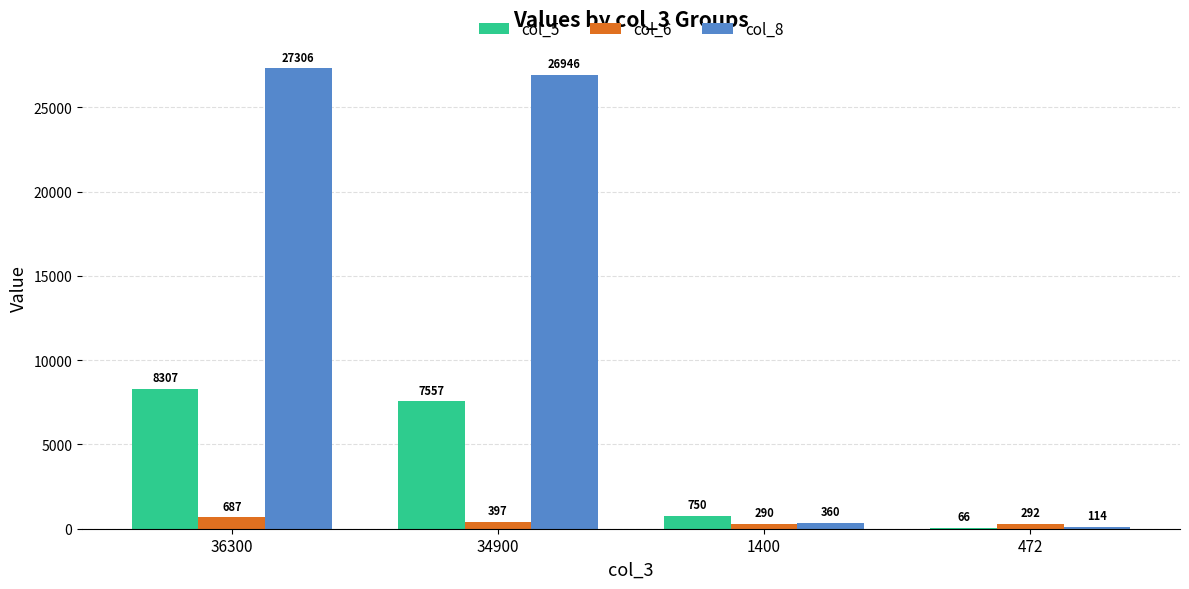

Is the value of col_5 at 34900 greater than the value of col_6 at 36300?

Yes